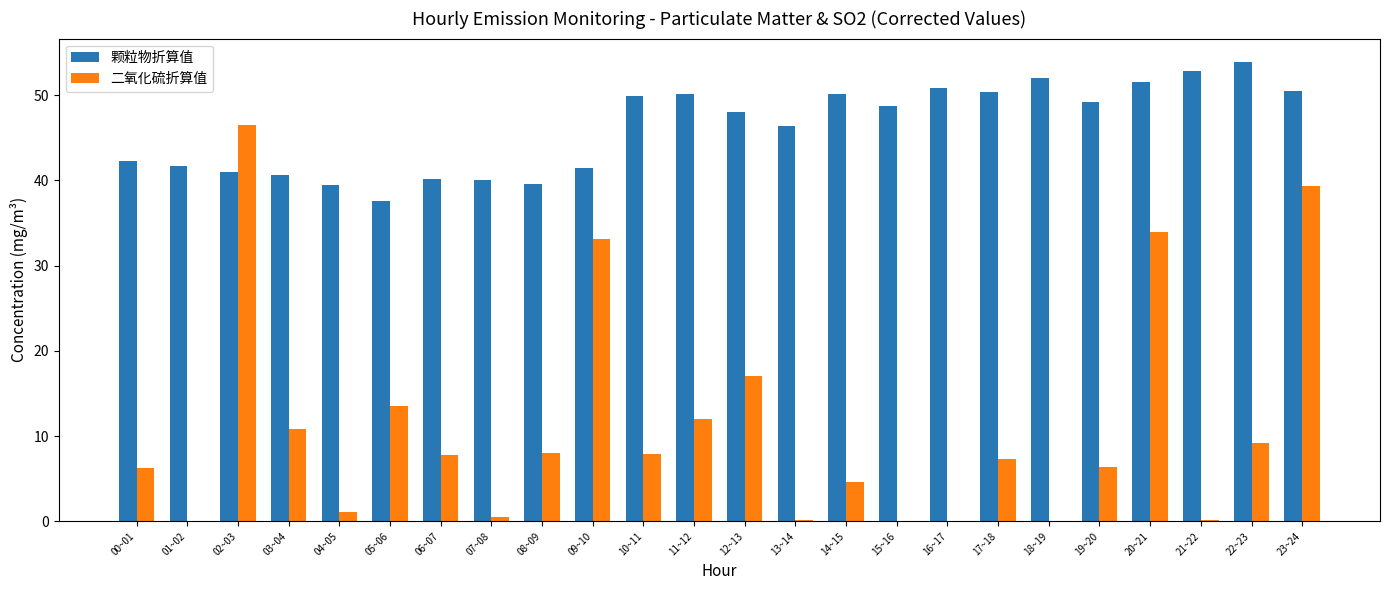

The value of 二氧化硫折算值 at 16~17 is 0.0. True or false?

True